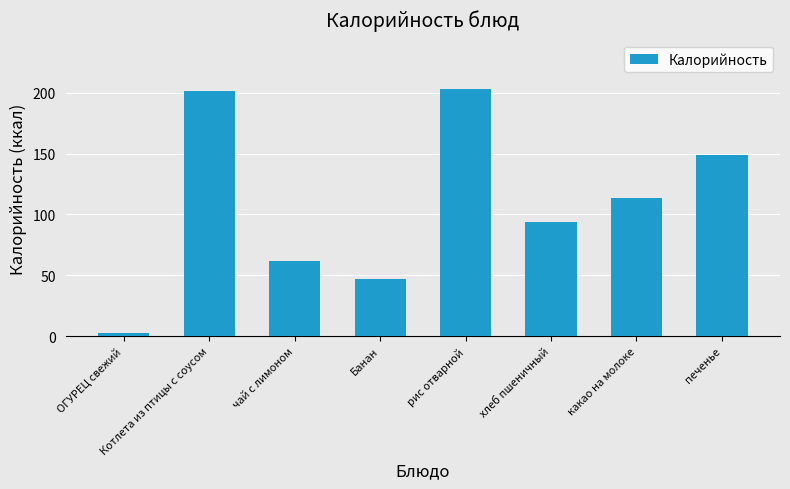

What is the label of the 6th bar from the right?

чай с лимоном